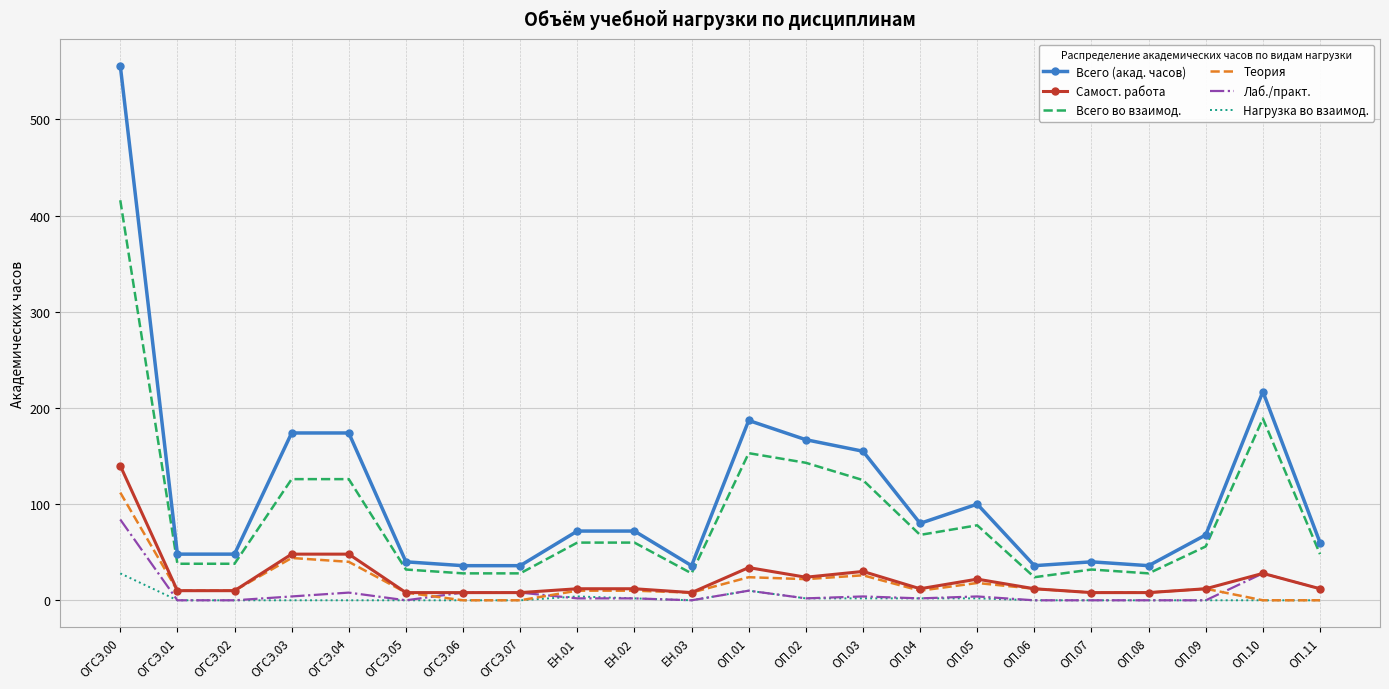

What are all the series names shown in the legend?

Всего (акад. часов), Самост. работа, Всего во взаимод., Теория, Лаб./практ., Нагрузка во взаимод.